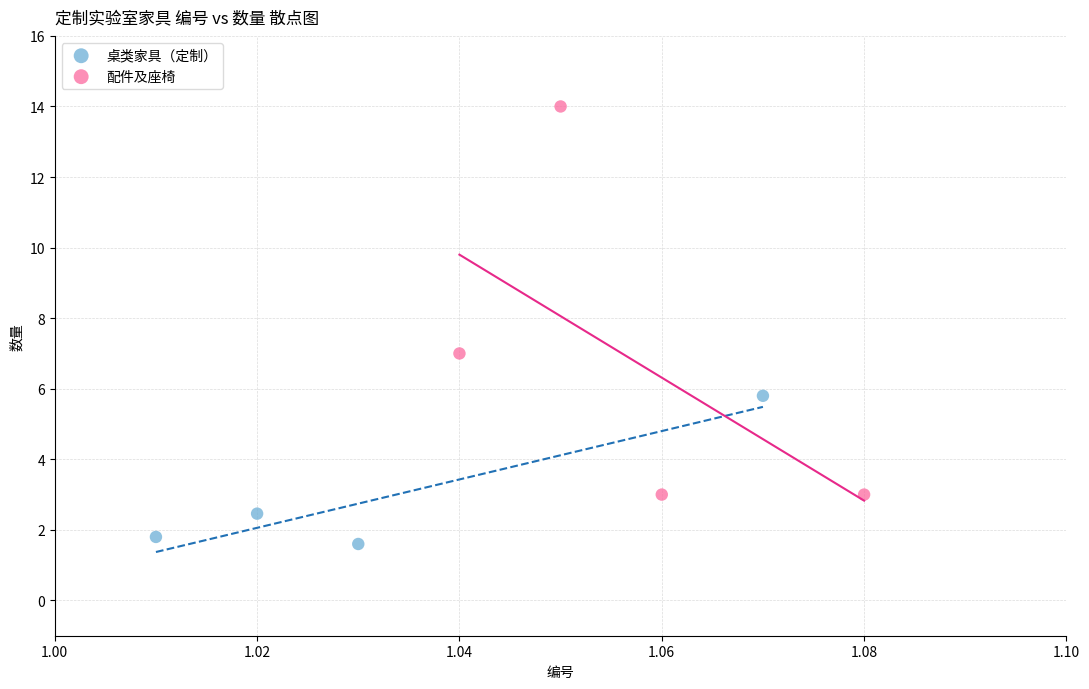

Which series reaches the minimum Y coordinate?

桌类家具（定制）